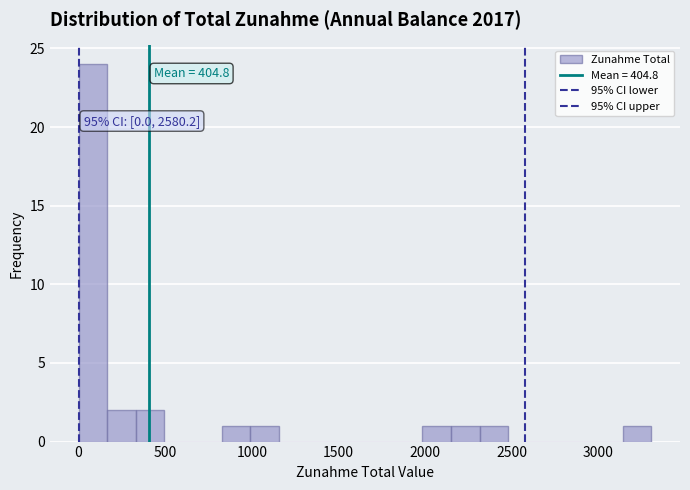

Read against the x-axis, roughly where is the centre of the tallest bar?

100